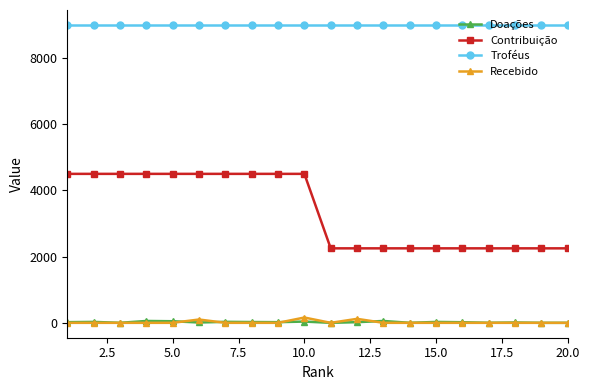

Does the chart have visible grid lines?

No